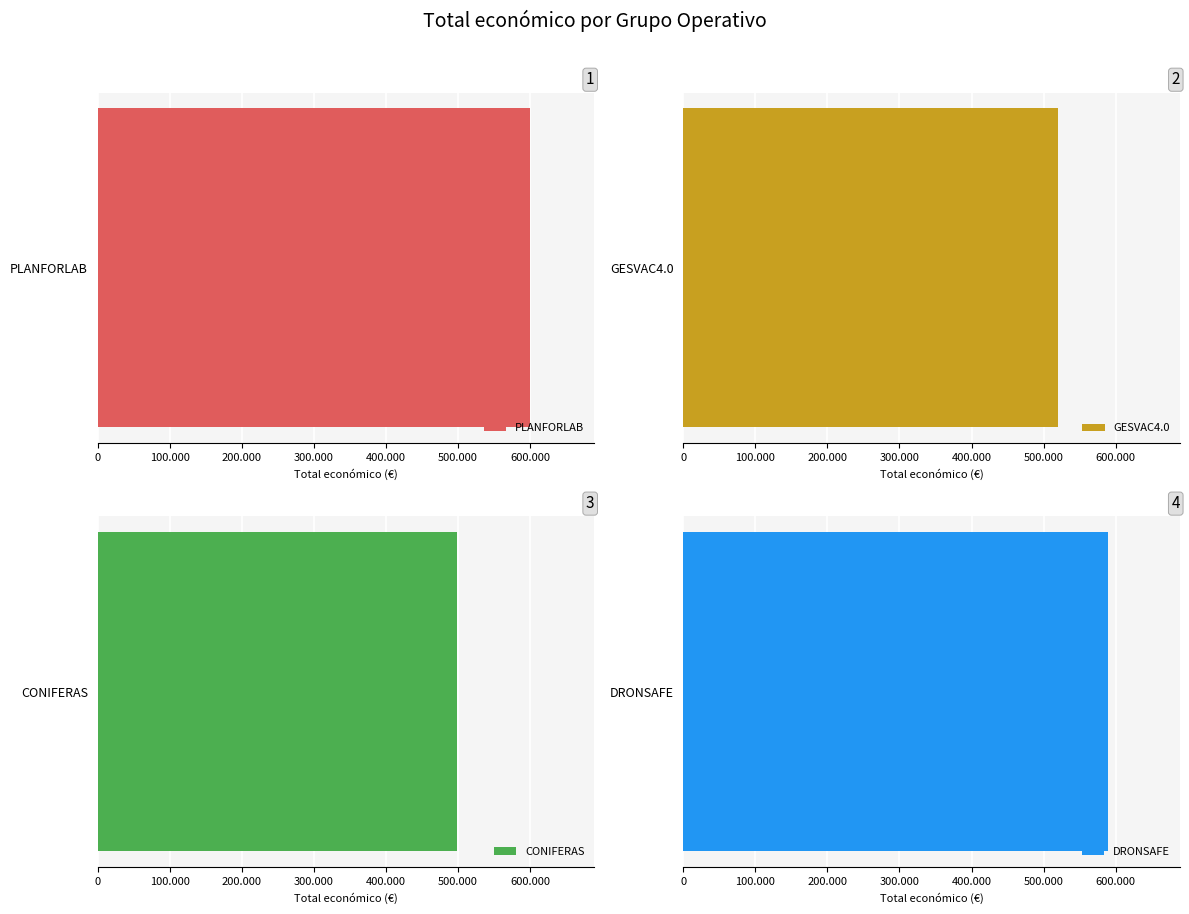

What is the label of the 3rd bar from the left?

CONIFERAS